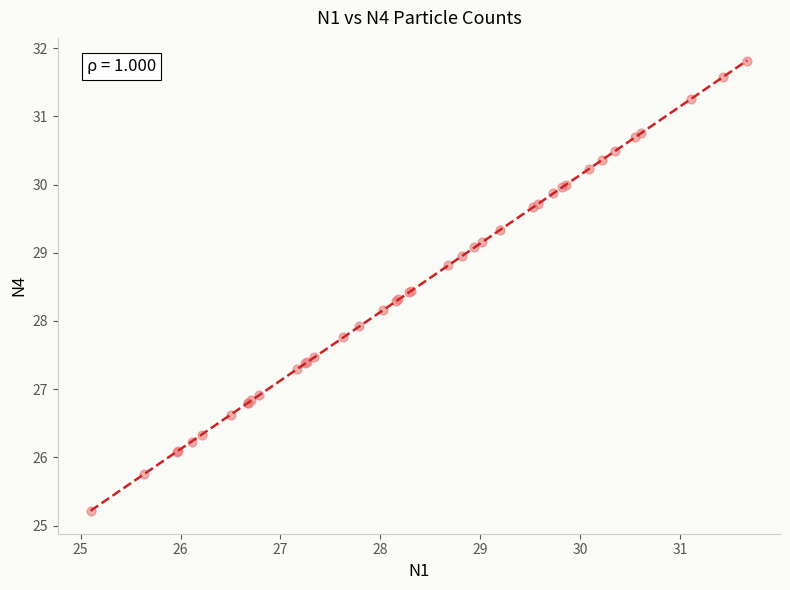

What Y value in the scatter plot is closest to 28?

27.9